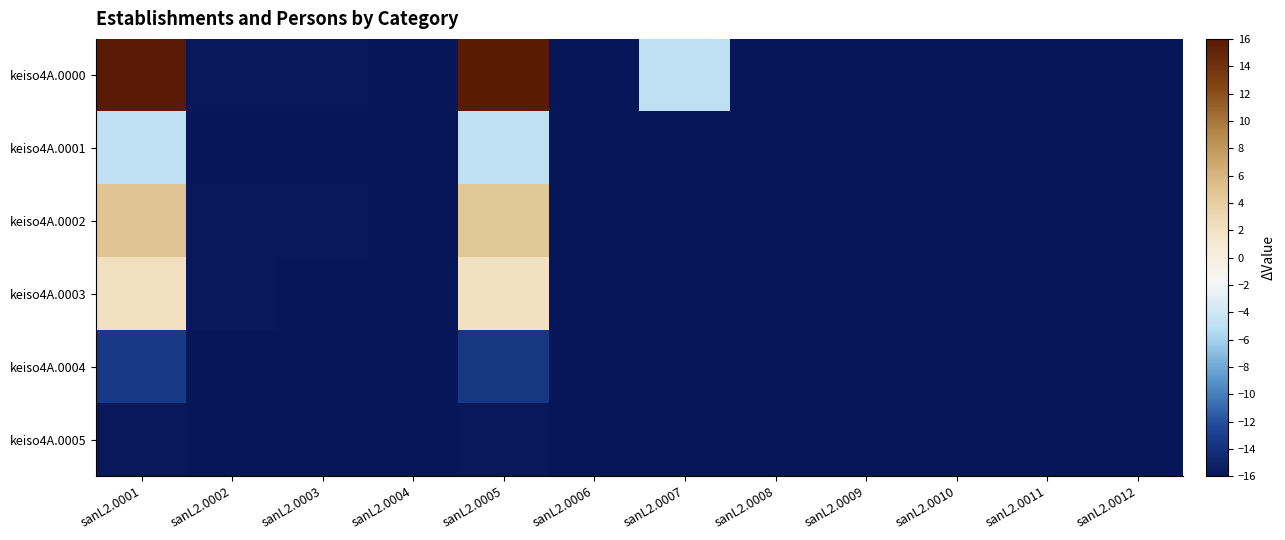

At sanL2.0010, list the series in order from largest to smallest.

keiso4A.0000, keiso4A.0001, keiso4A.0002, keiso4A.0003, keiso4A.0004, keiso4A.0005